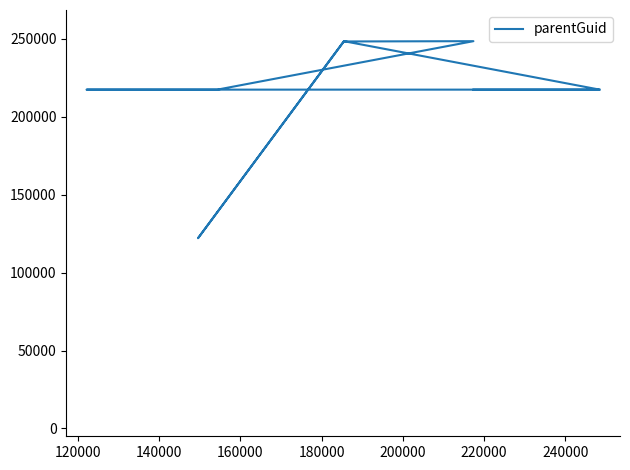

What is the sum of the values at 220000 and 240000?

434792